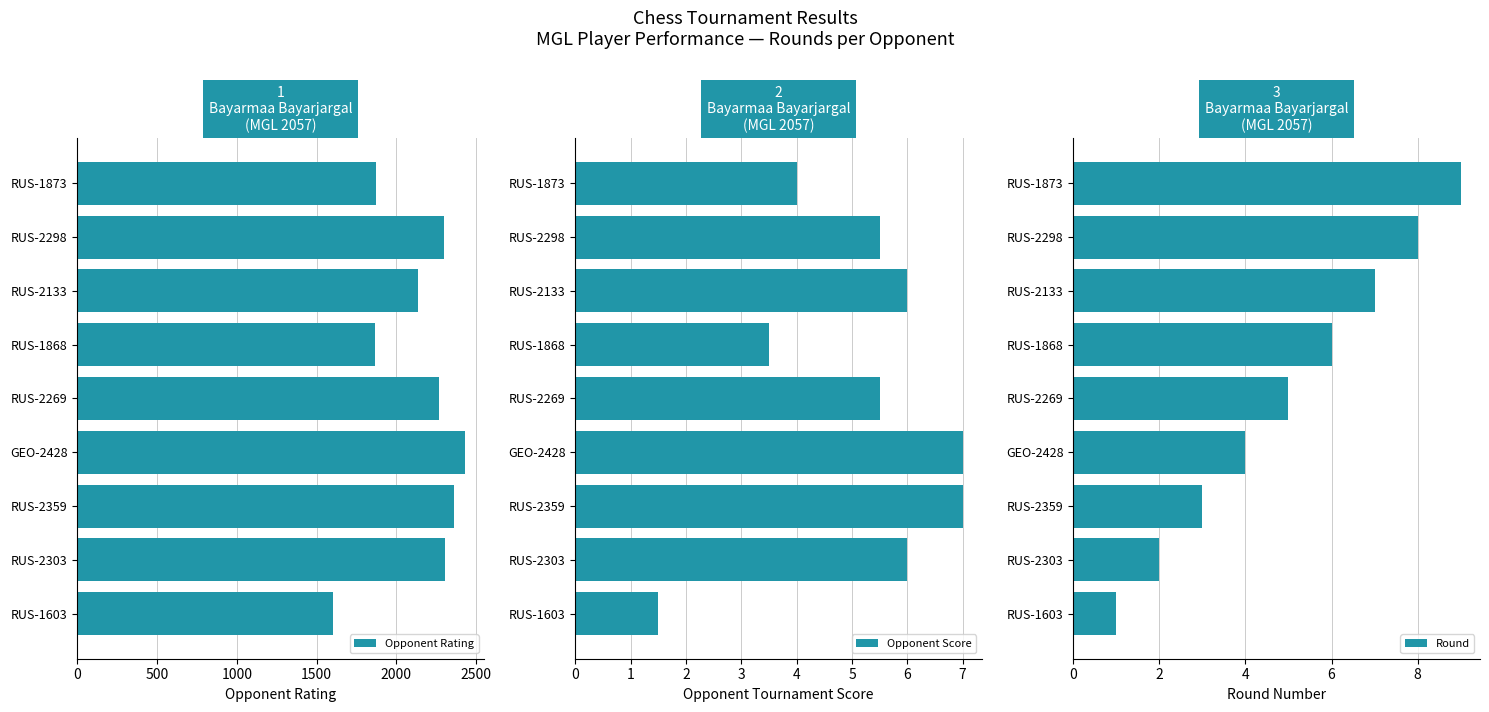

What are all the series names shown in the legend?

Opponent Rating, Opponent Score, Round